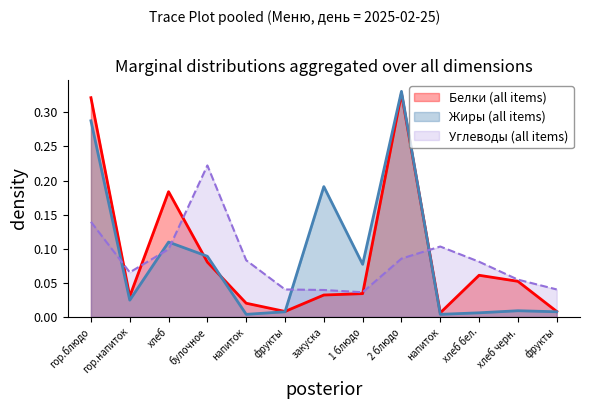

How many distinct data groups are displayed?

3